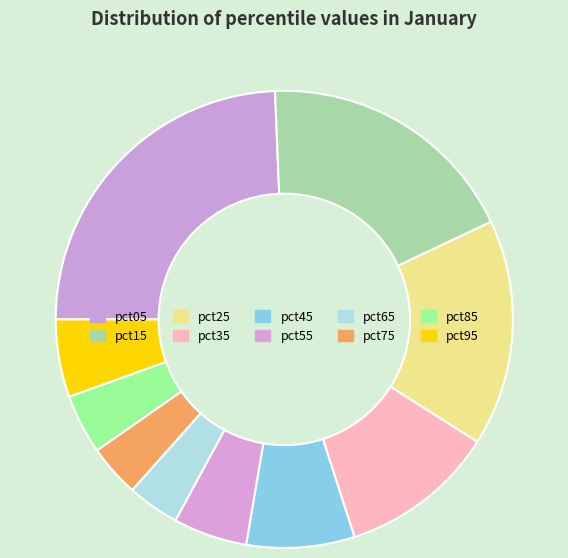

How many slices are in this pie chart?

10